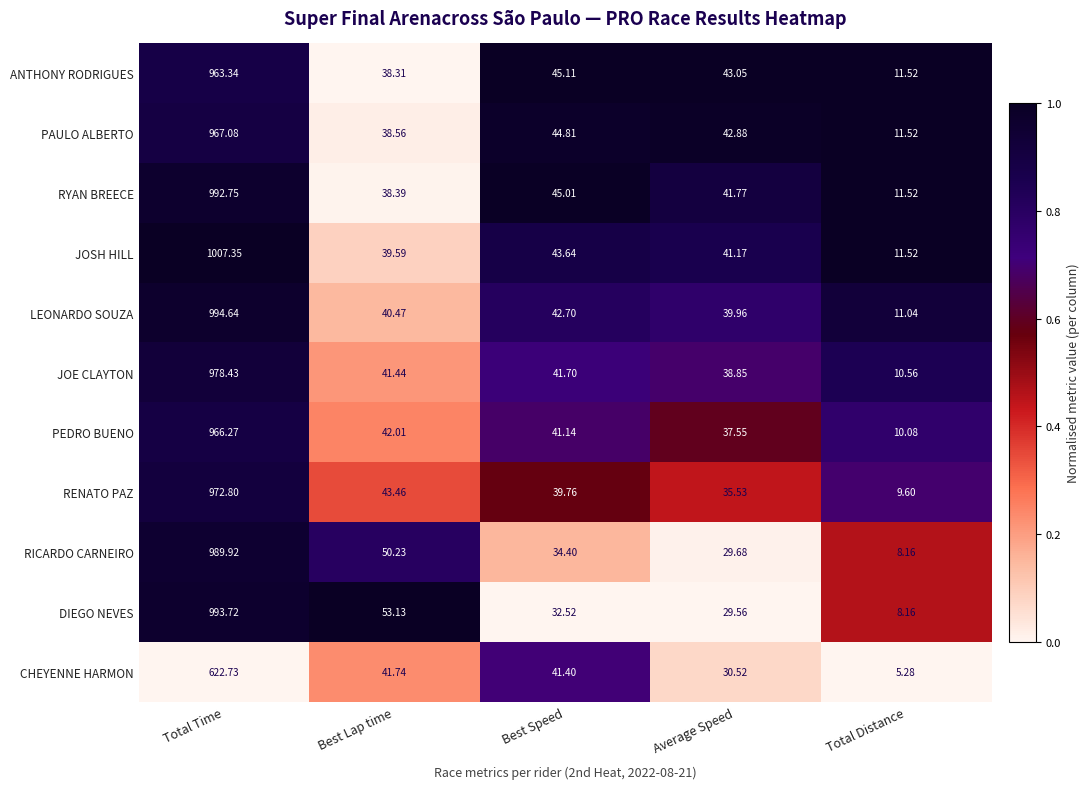

Where is LEONARDO SOUZA nearest to the value 502?

Best Speed